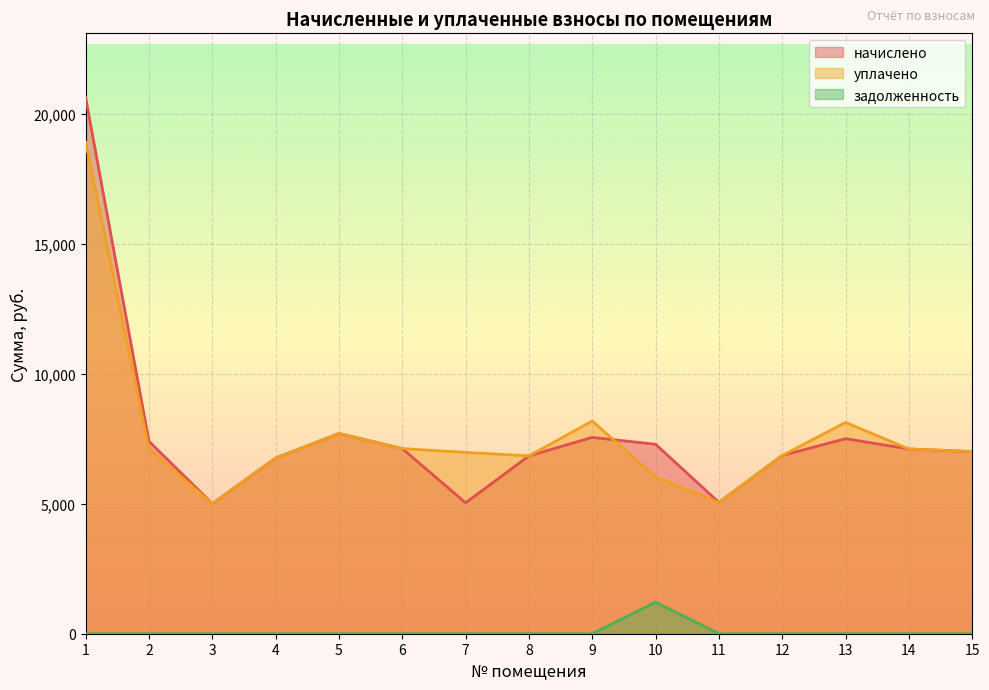

Which has a higher value, 3 or 8?

8